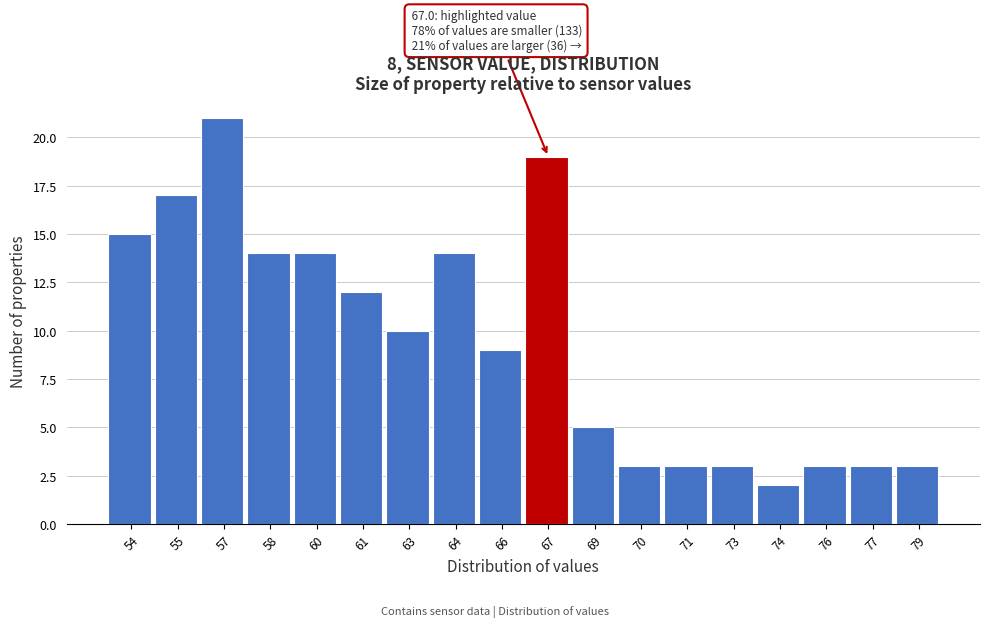

Reading right to left, list all the values displayed in this chart.

3	3	3	2	3	3	3	5	19	9	14	10	12	14	14	21	17	15